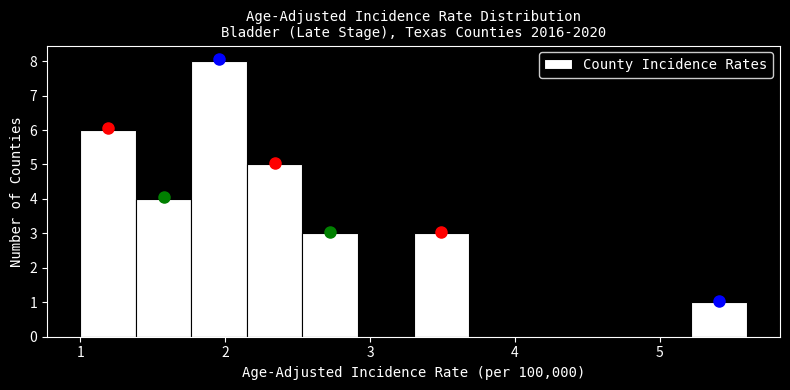

Around what value on the x-axis is the tallest bar? Give the approximate position of its centre, as read against the axis.

2.0